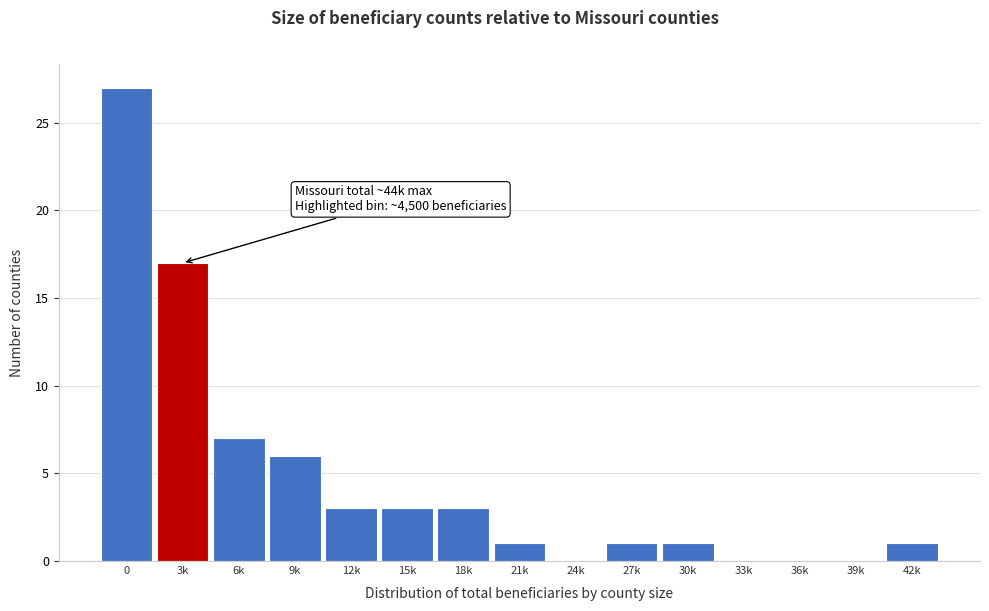

Reading left to right, what are all the values shown in this chart?

0=27	3k=17	6k=7	9k=6	12k=3	15k=3	18k=3	21k=1	24k=0	27k=1	30k=1	33k=0	36k=0	39k=0	42k=1